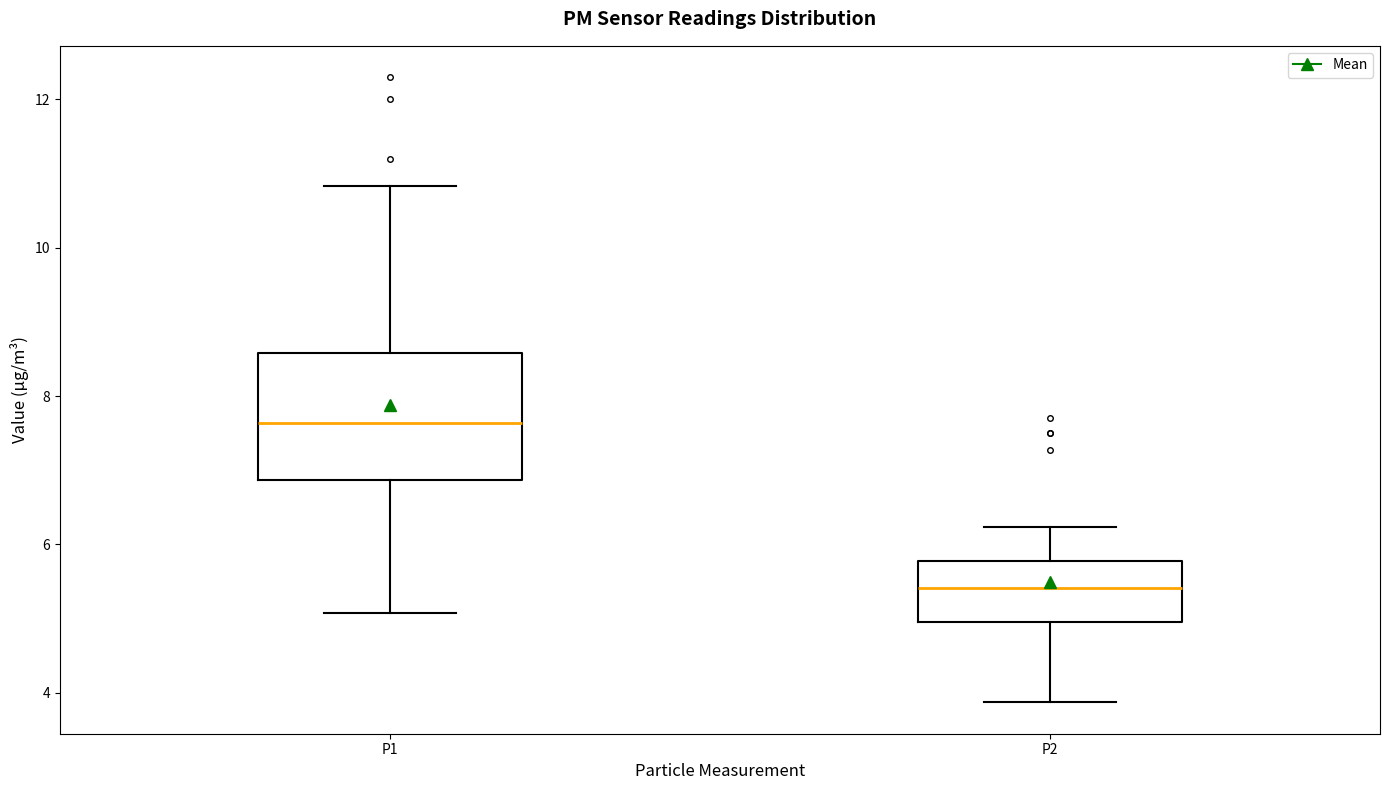

Which box is the tallest, from its lower edge to its upper edge?

P1